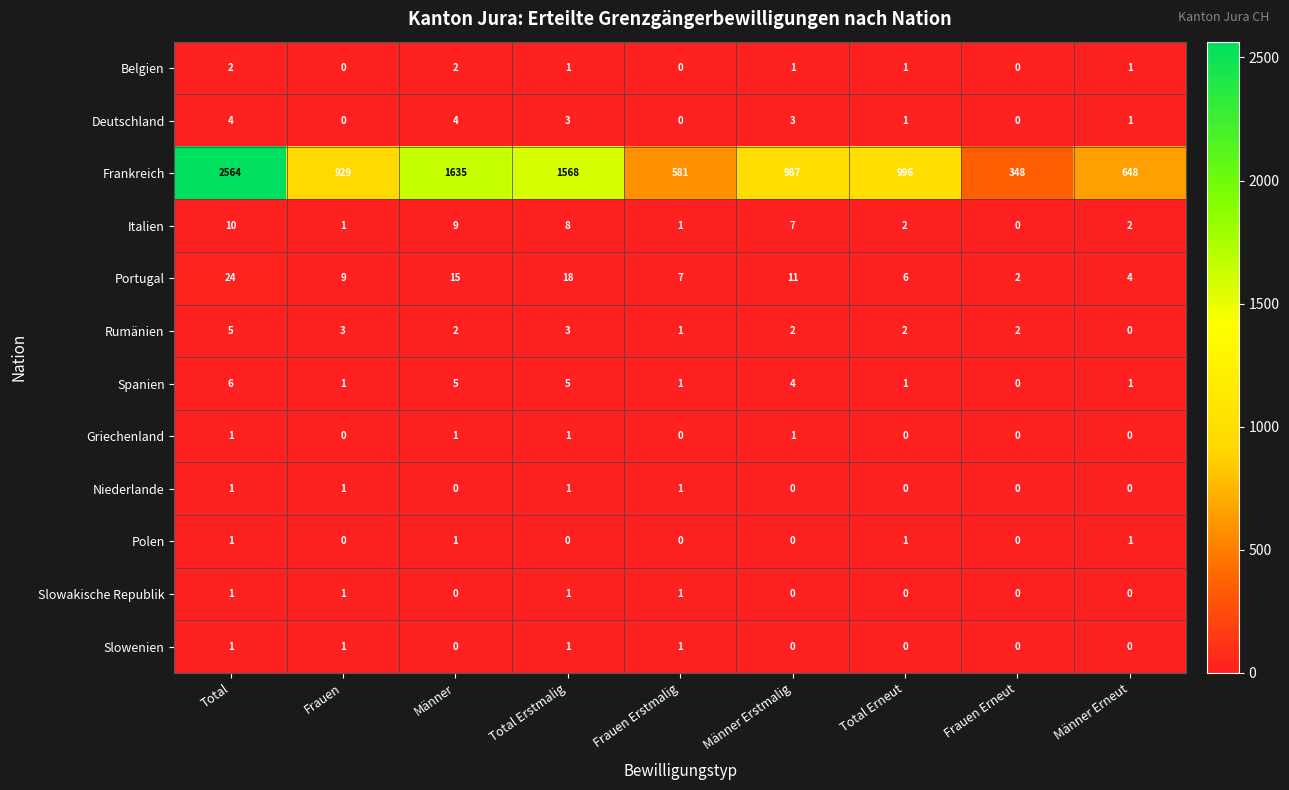

Which category has the highest value across all series?

Total